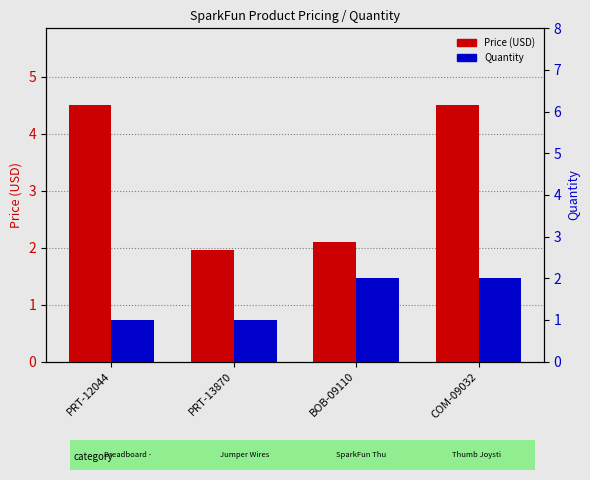

Reading left to right, list all the values displayed in this chart.

Price (USD): PRT-12044=4.5	PRT-13870=1.9	BOB-09110=2.1	COM-09032=4.5
Quantity: PRT-12044=1.0	PRT-13870=1.0	BOB-09110=2.0	COM-09032=2.0